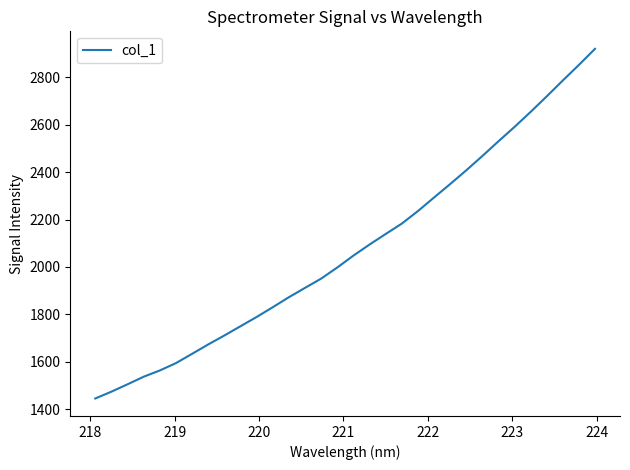

What is the smallest value displayed?

1445.2